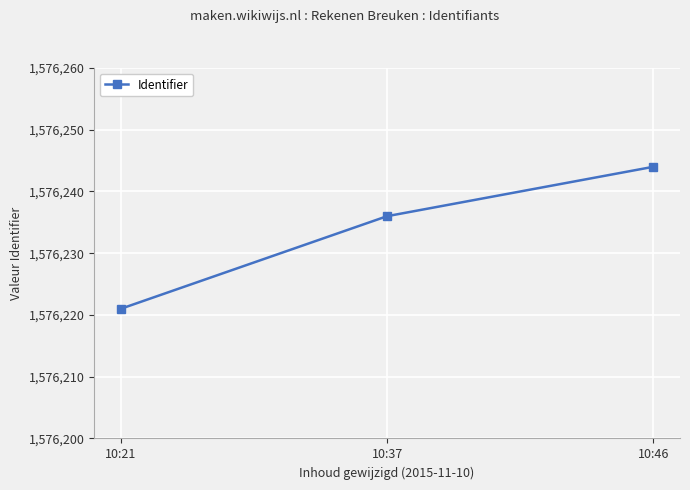

True or false: the data shows 1576221 at 10:21.

True